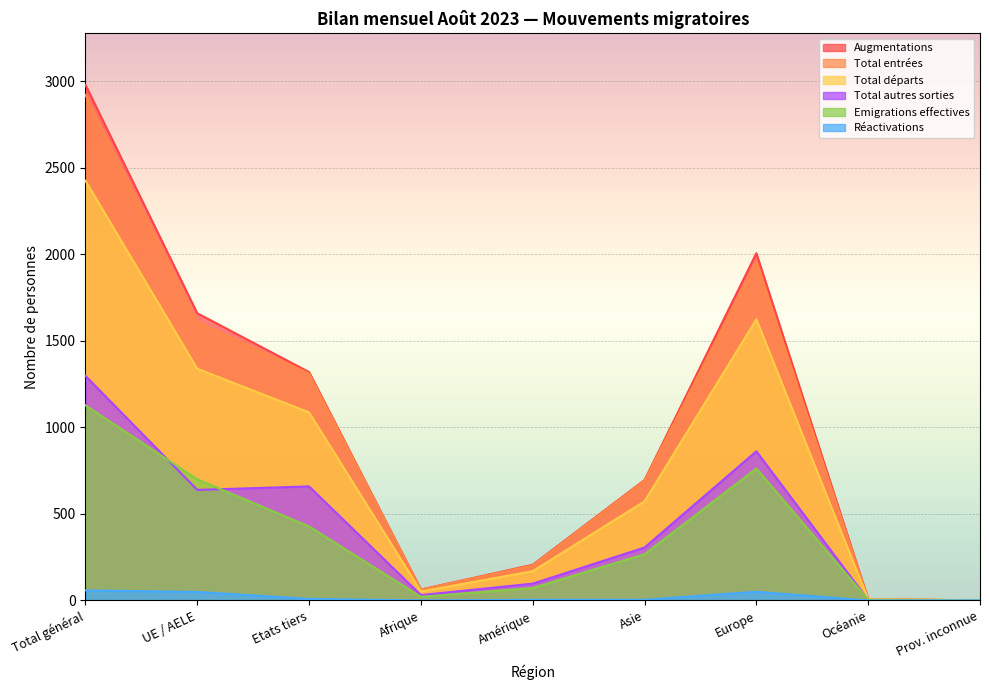

True or false: Emigrations effectives and Total départs intersect in this chart.

False